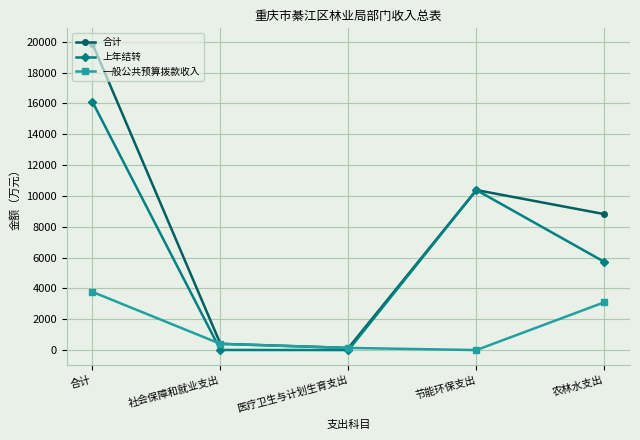

How many interior local valleys does the 合计 series have?

1